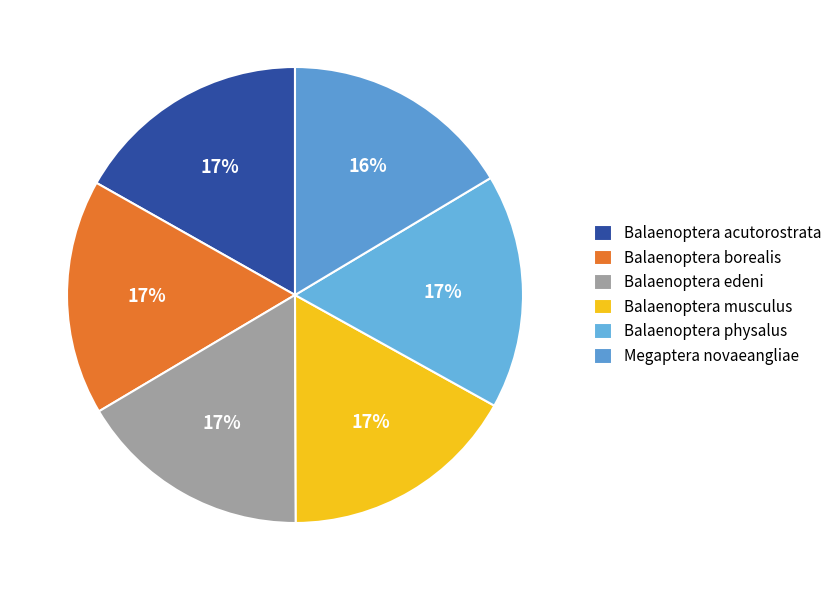

Does Balaenoptera borealis account for over 50% of the chart?

No